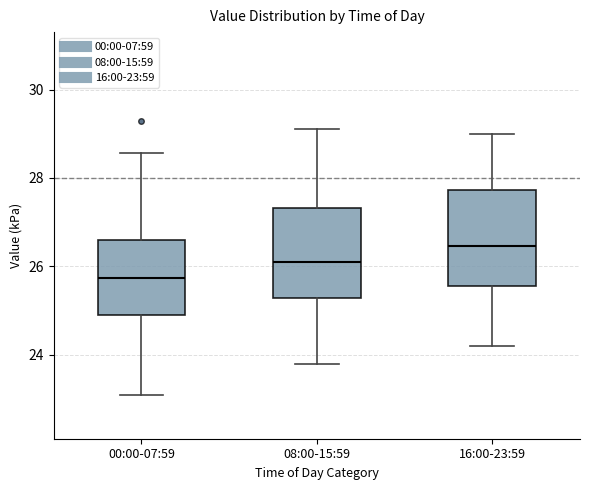

Reading left to right, read every box against the y-axis: the position of its median line, the range the box covers, and the ends of its whiskers. The values are not printed on the chart, so give them approximately, as read against the axis.

00:00-07:59: median 25.8, box 24.8 to 26.6, whiskers 23.2 to 28.6
08:00-15:59: median 26.2, box 25.2 to 27.4, whiskers 23.8 to 29.2
16:00-23:59: median 26.4, box 25.6 to 27.8, whiskers 24.2 to 29.0